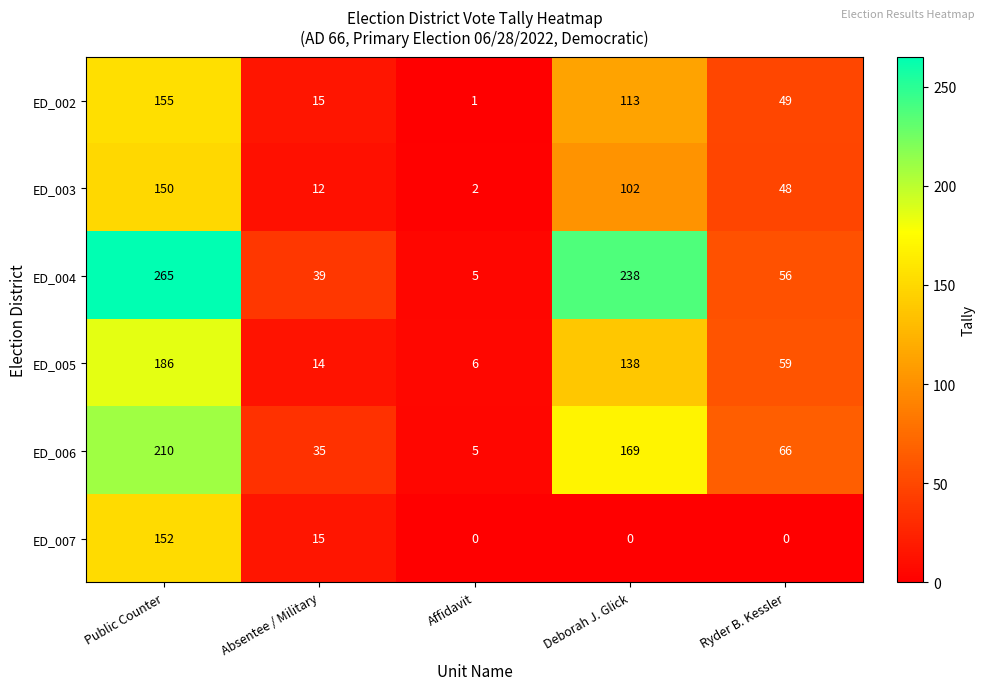

The value of ED_006 at Affidavit is 8. True or false?

False